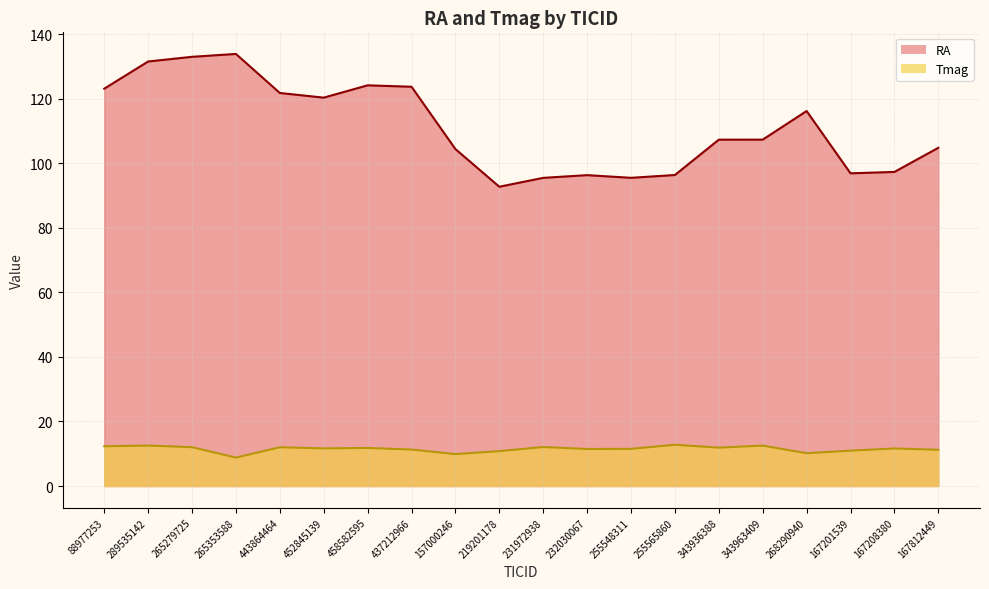

True or false: RA and Tmag intersect in this chart.

False